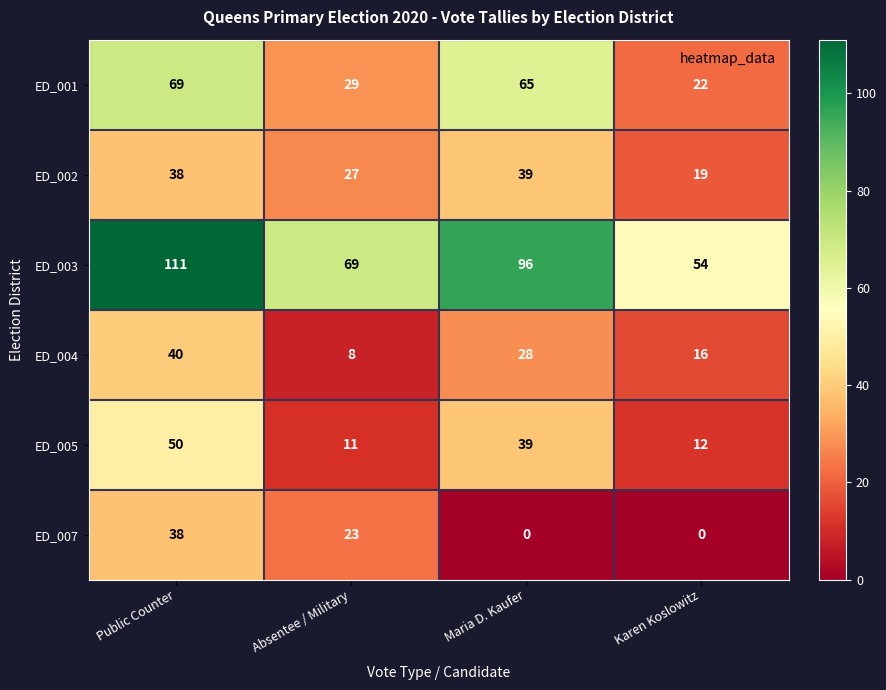

Reading left to right, extract all data points from this chart.

ED_001: 69	29	65	22
ED_002: 38	27	39	19
ED_003: 111	69	96	54
ED_004: 40	8	28	16
ED_005: 50	11	39	12
ED_007: 38	23	0	0